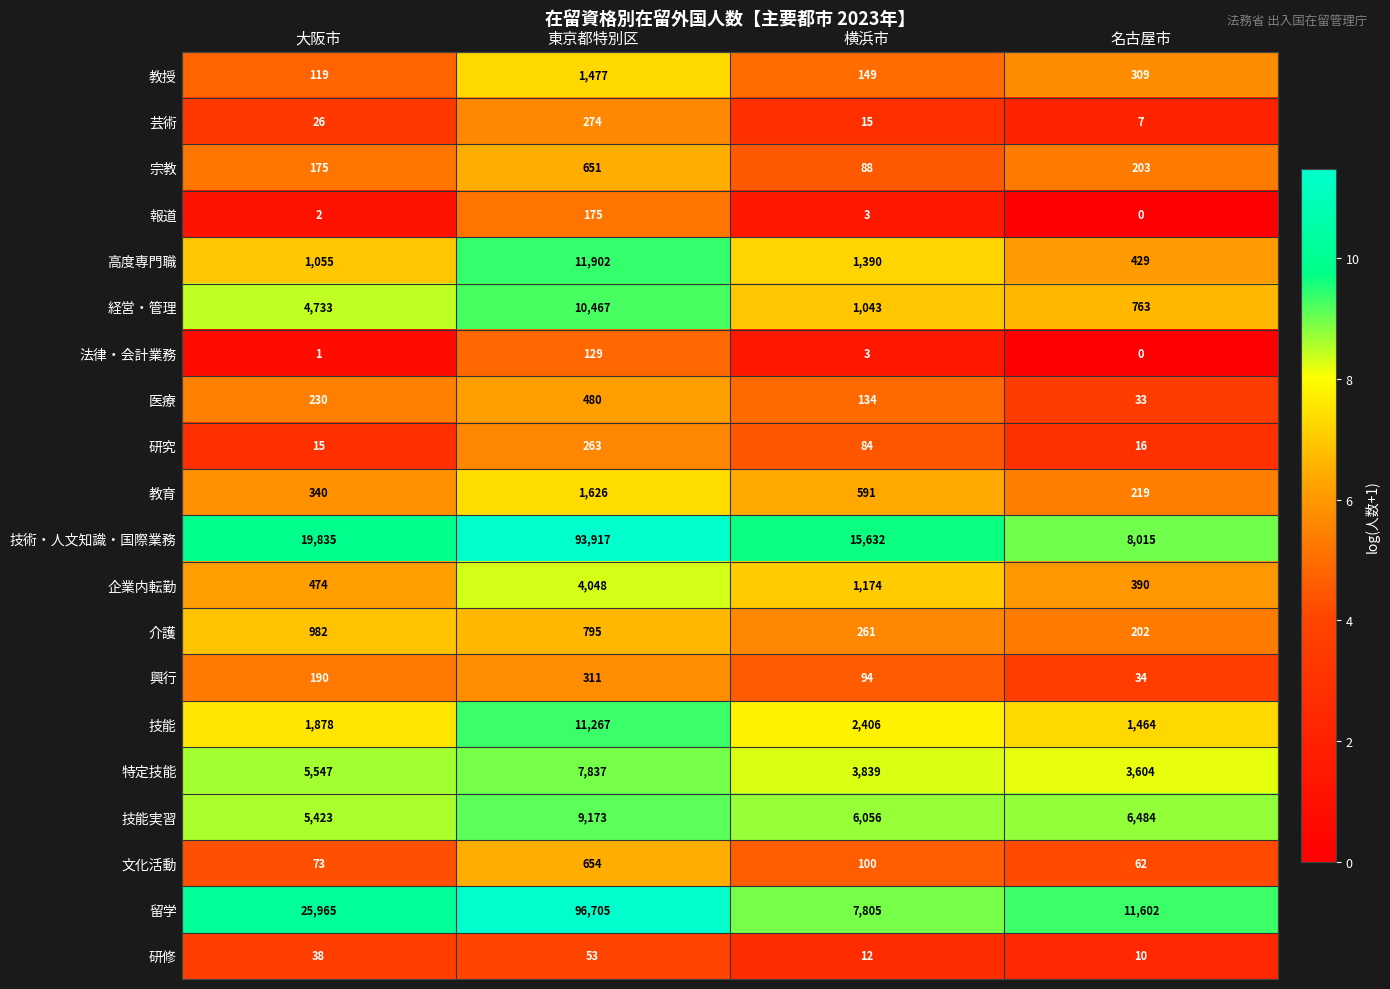

Is it true that 企業内転勤 equals 6381 at 東京都特別区?

False